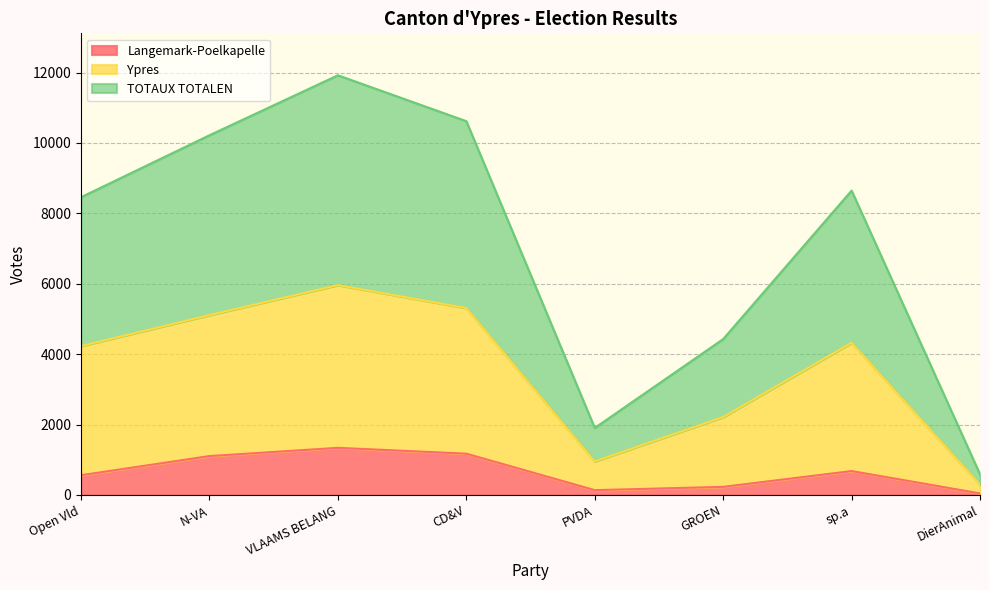

Which series has the largest total across all categories?

TOTAUX TOTALEN